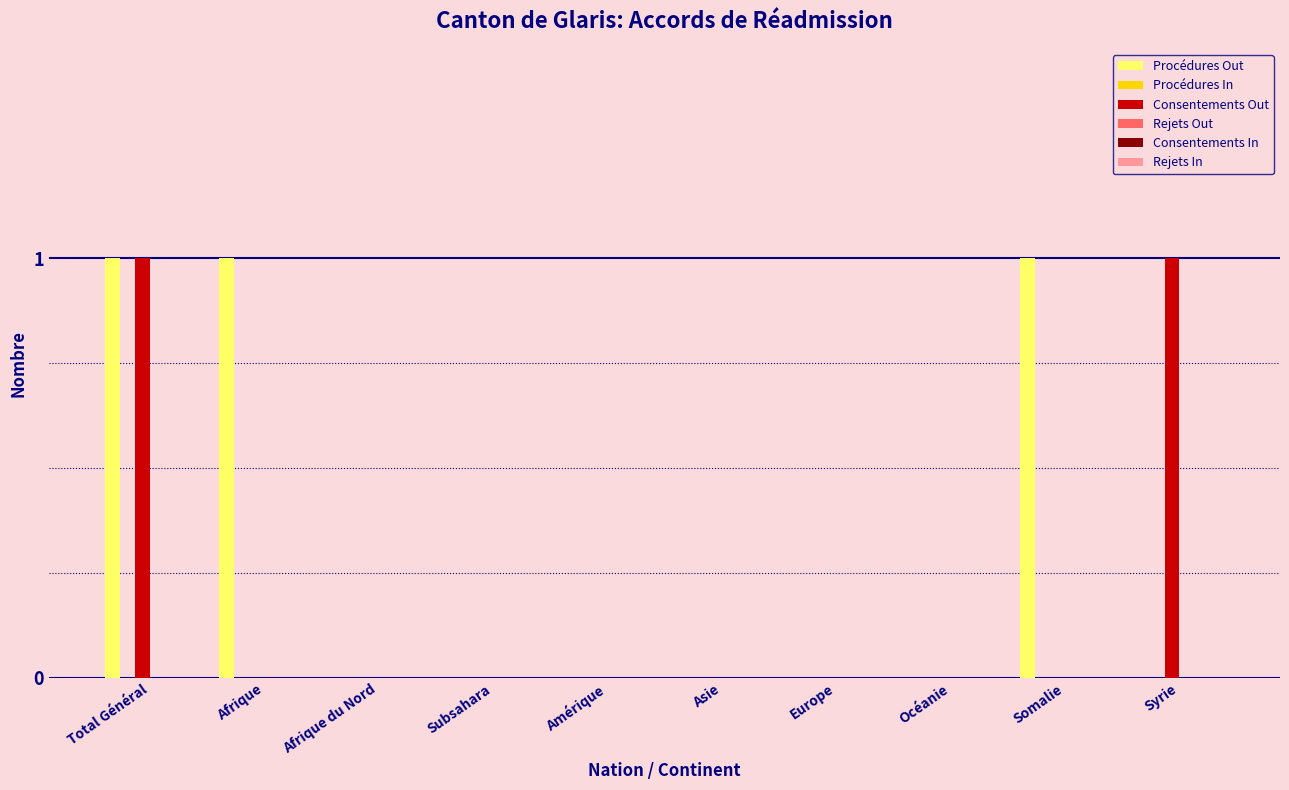

What is the sum of all Procédures Out values?

3